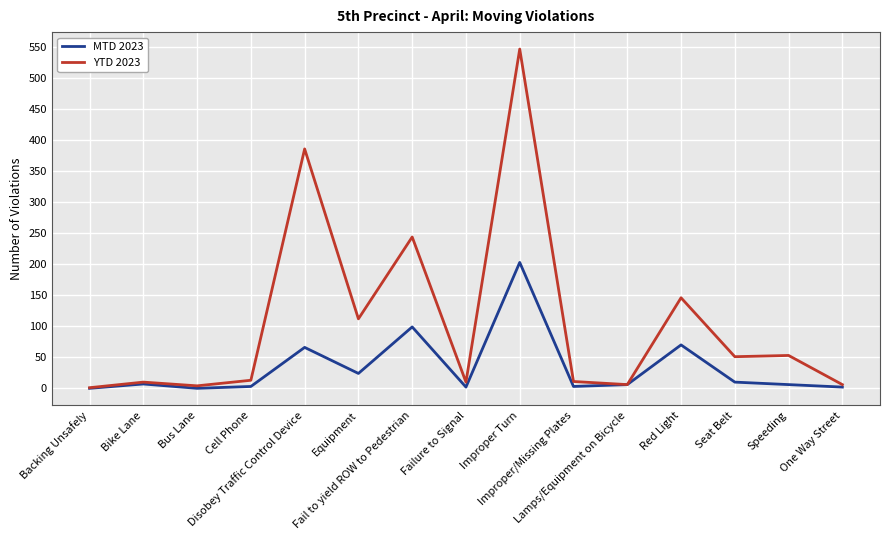

Which series has the widest spread of values?

YTD 2023